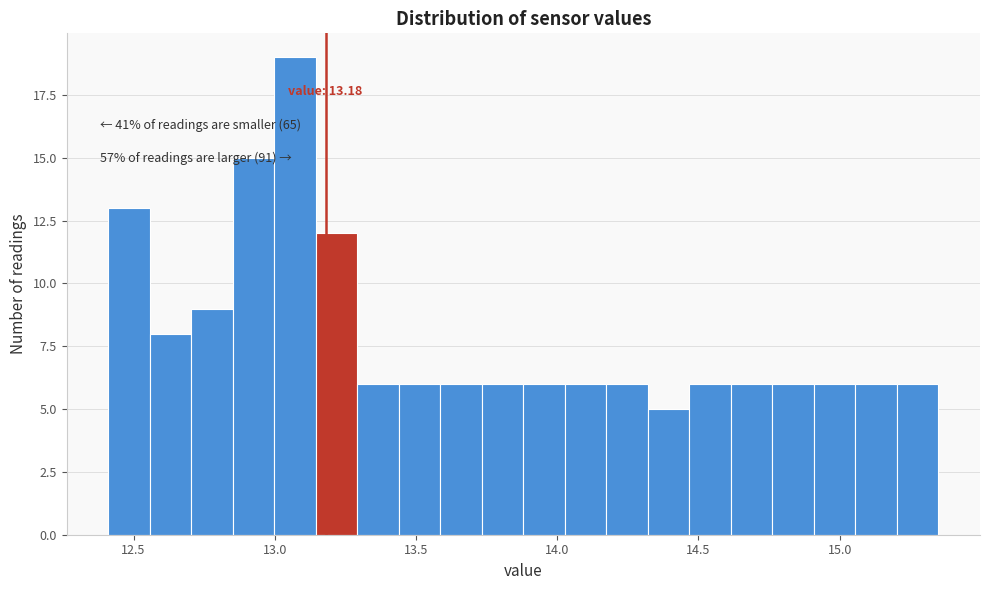

Read against the x-axis, roughly where is the centre of the tallest bar?

13.05